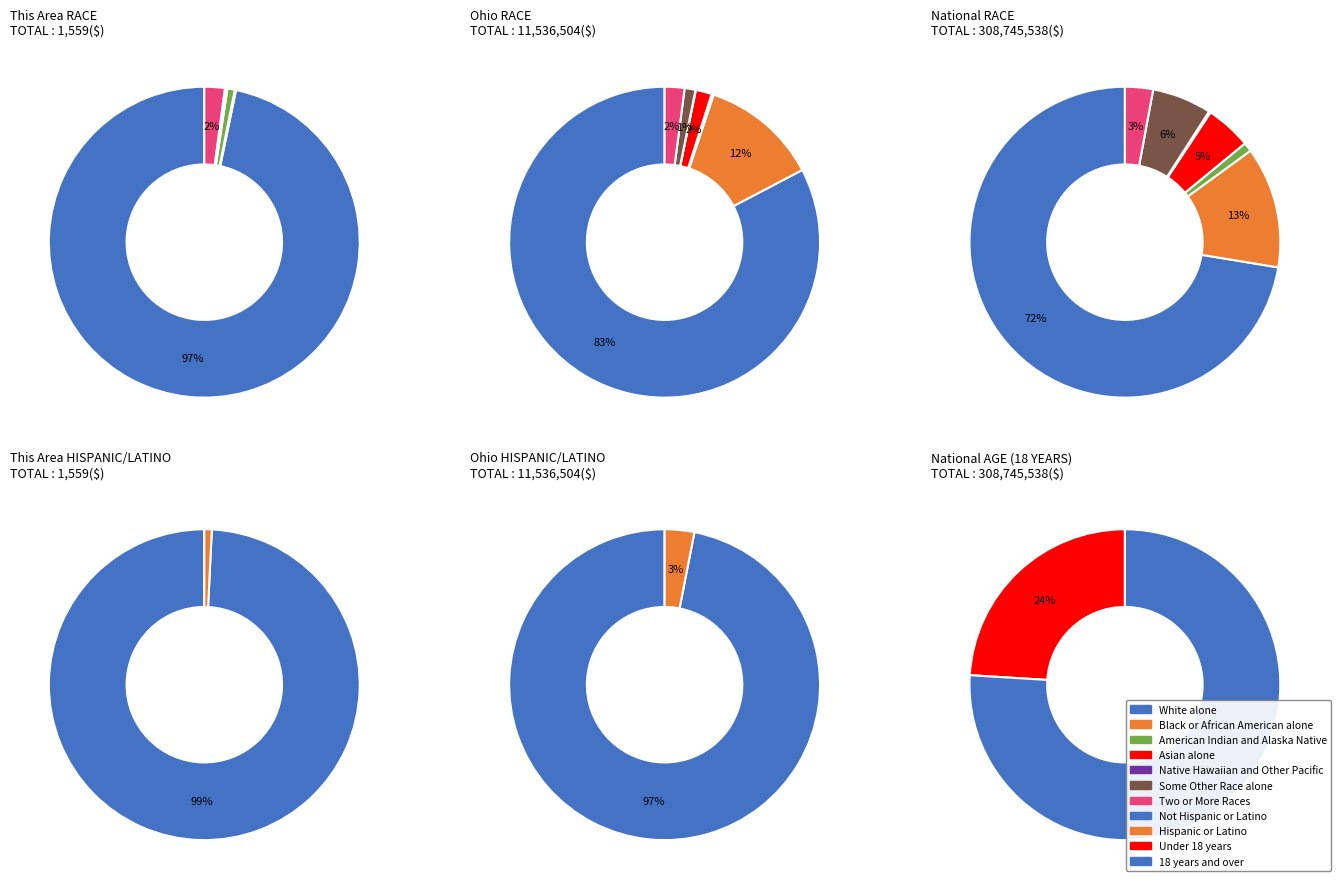

Is the sum of Two or More Races and American Indian and Alaska Native greater than half?

No